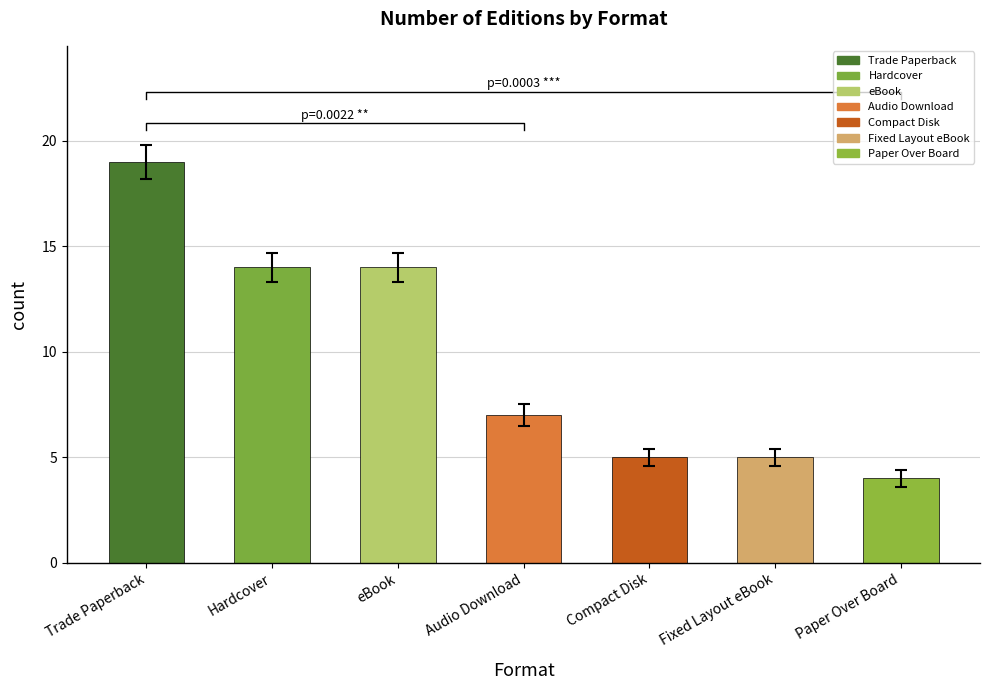

What position from the right is Compact Disk?

3